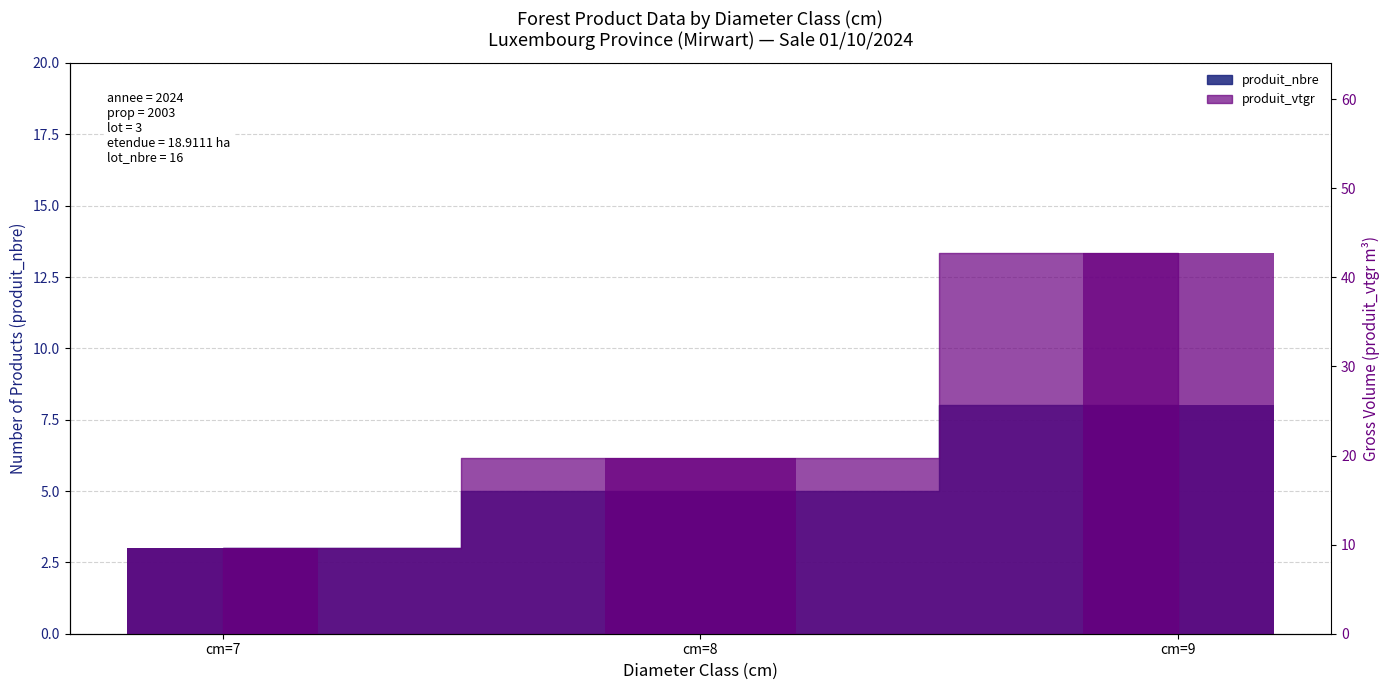

Which series has the widest spread of values?

produit_vtgr